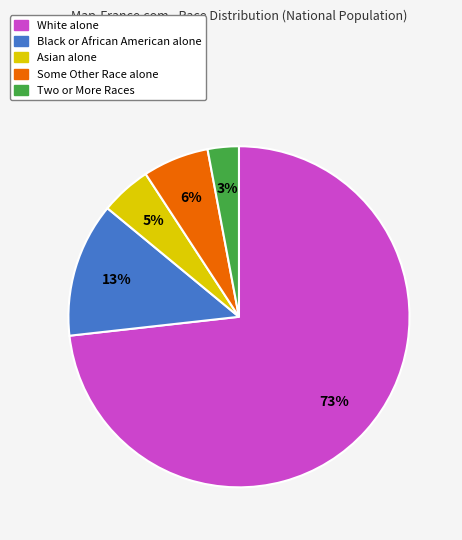

Which slice represents more than half of the pie?

White alone